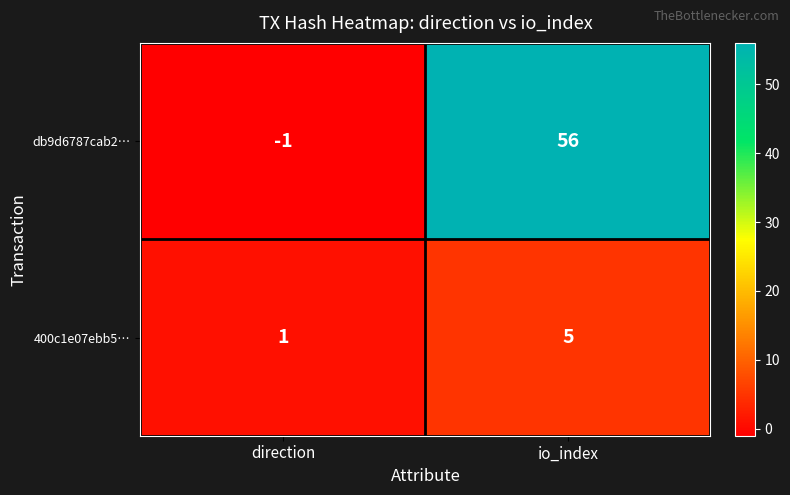

Which series has the widest spread of values?

db9d6787cab2…